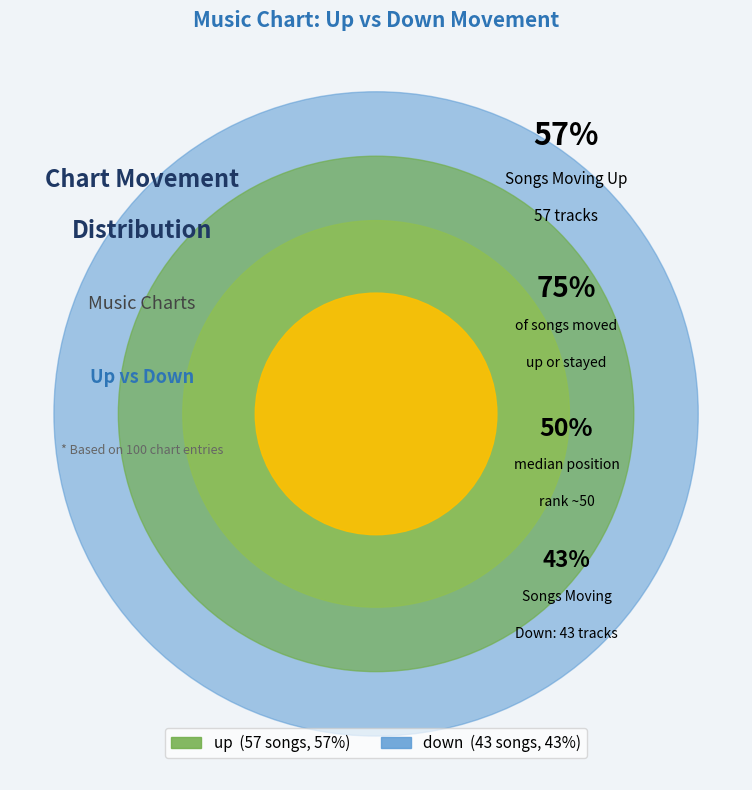

Is there a majority slice in this chart?

Yes